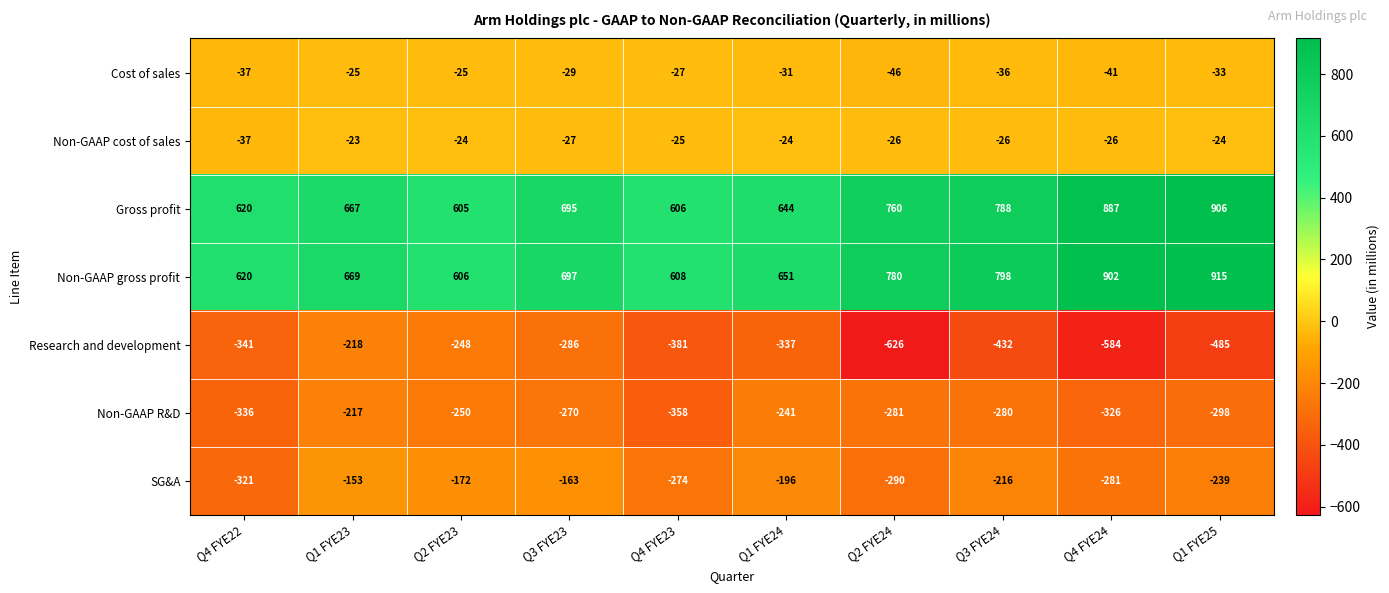

List the series in order of their peak value, highest first.

Non-GAAP gross profit, Gross profit, Non-GAAP cost of sales, Cost of sales, SG&A, Non-GAAP R&D, Research and development